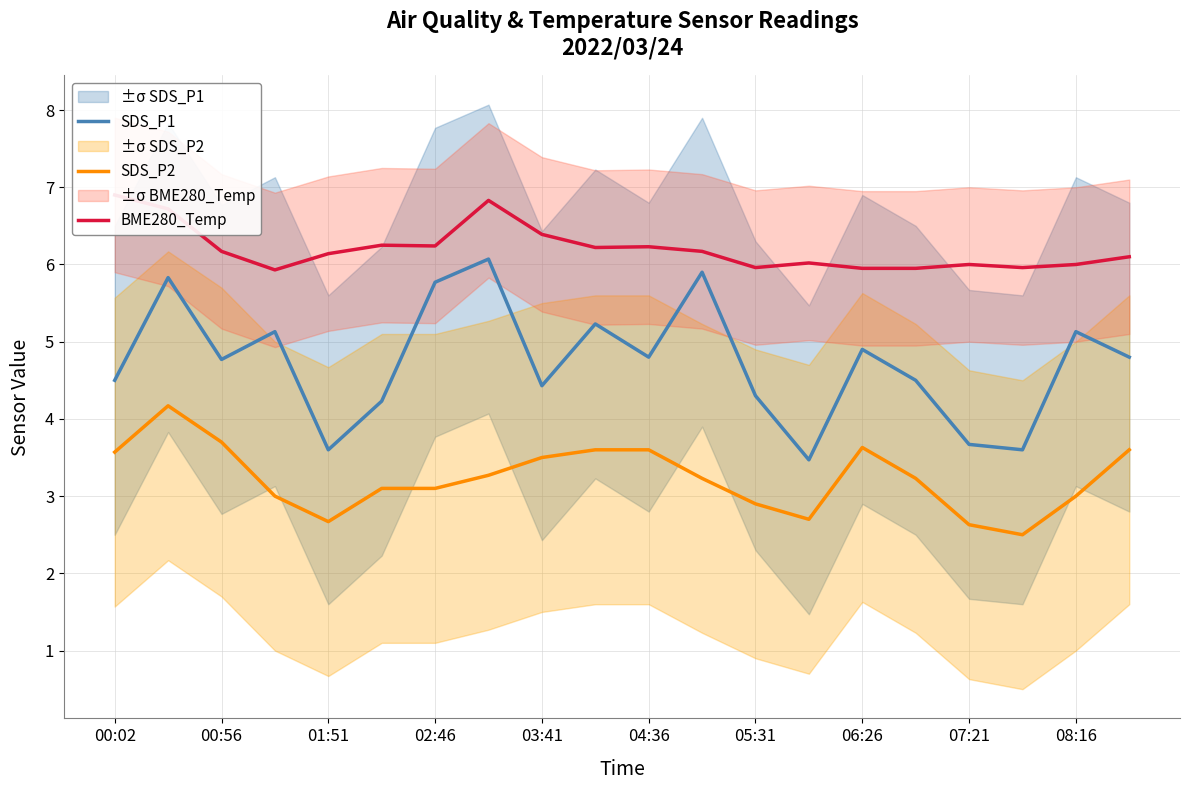

What is the highest value of the SDS_P1 series?

6.1